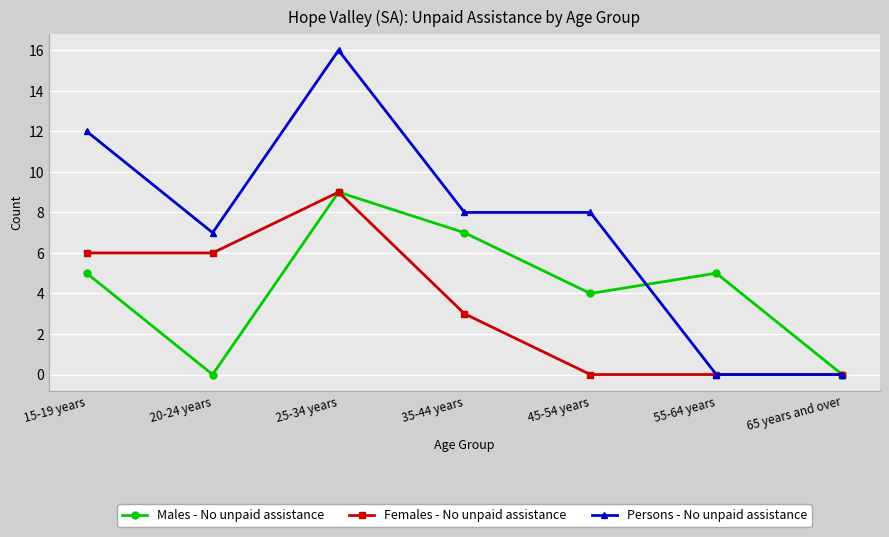

What is the spread (max minus min) of values at 20-24 years?

7